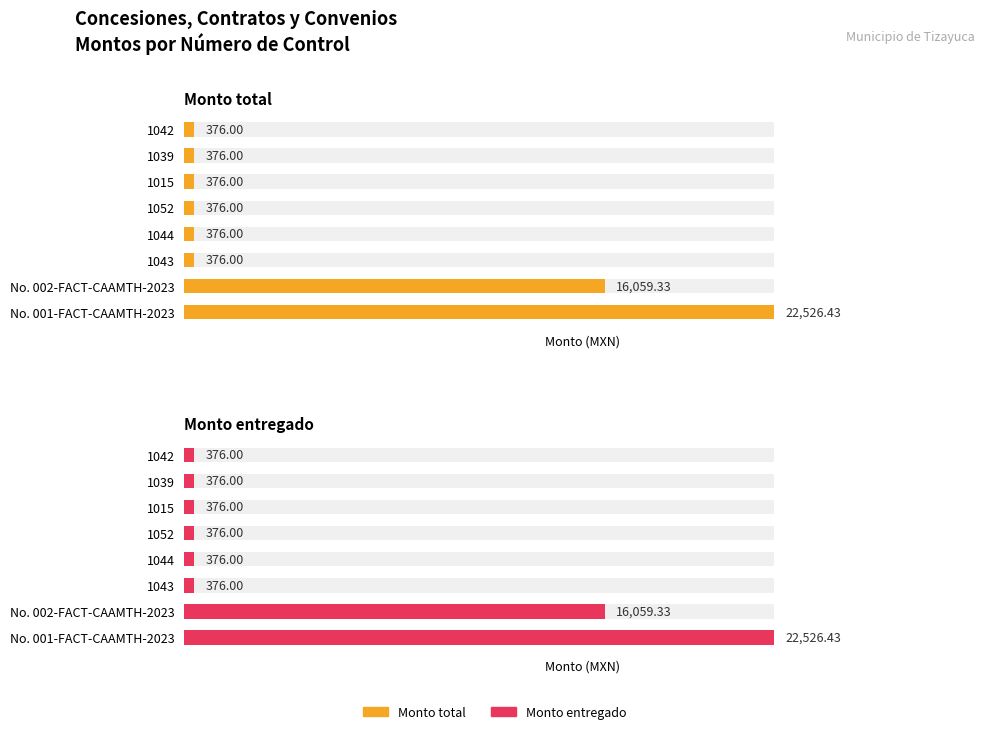

Rank the series by their maximum value, from lowest to highest.

Monto total, Monto entregado